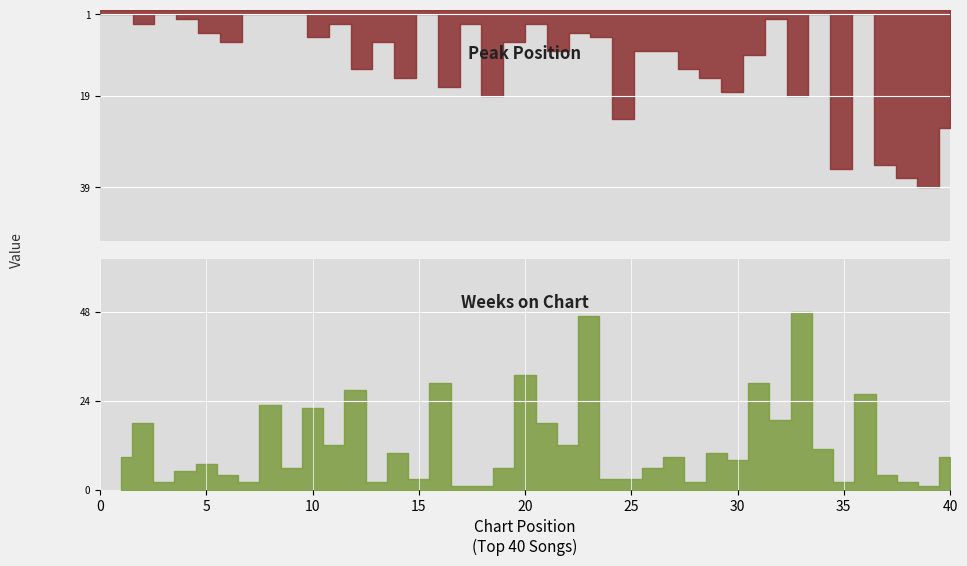

The value of Peak Position at 30 is 13. True or false?

False